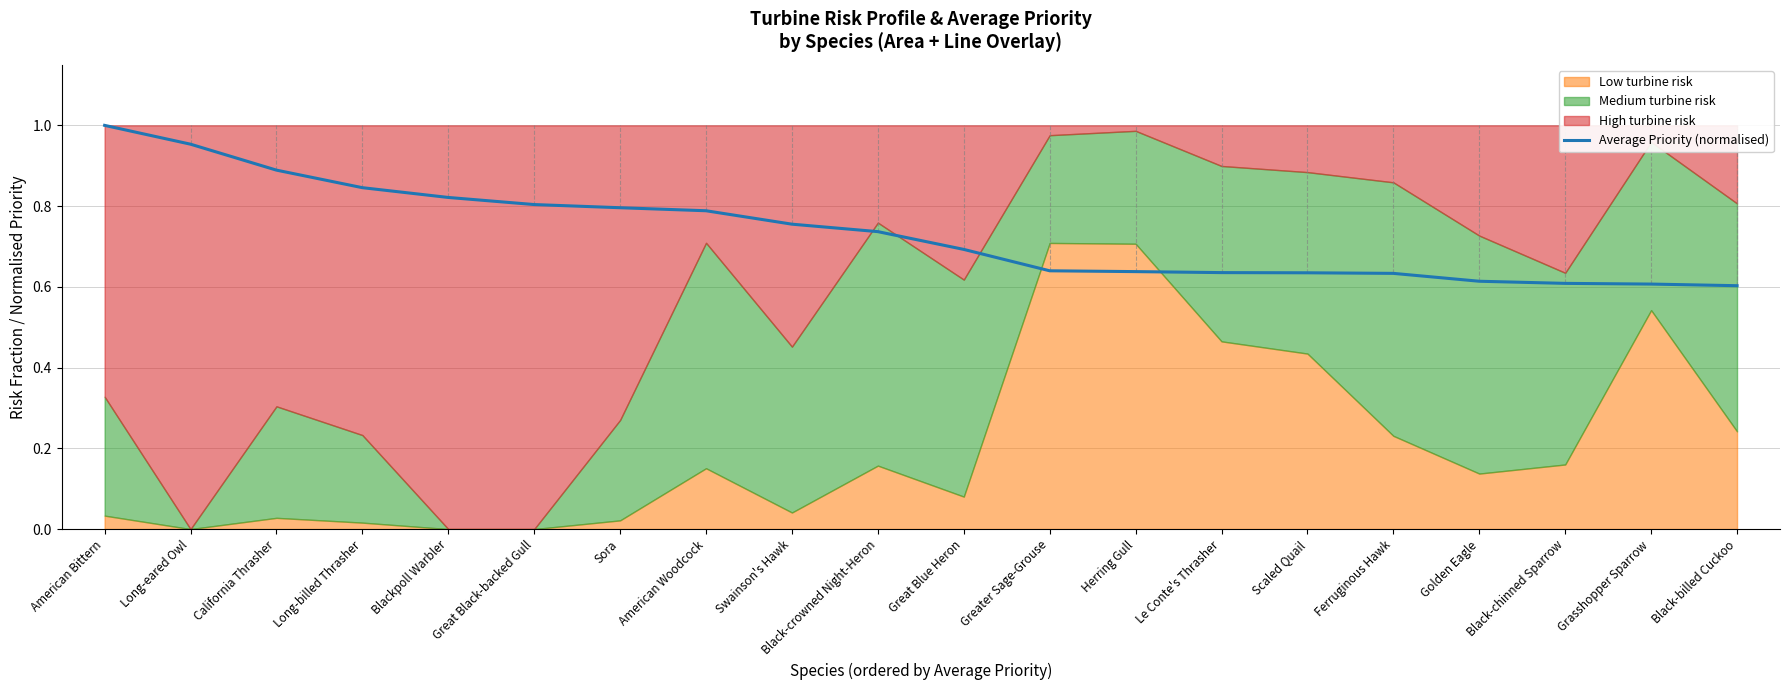

List the labels in order of value, largest first.

American Bittern, Long-eared Owl, California Thrasher, Long-billed Thrasher, Blackpoll Warbler, Great Black-backed Gull, Sora, American Woodcock, Swainson's Hawk, Black-crowned Night-Heron, Great Blue Heron, Greater Sage-Grouse, Herring Gull, Le Conte's Thrasher, Scaled Quail, Ferruginous Hawk, Golden Eagle, Black-chinned Sparrow, Grasshopper Sparrow, Black-billed Cuckoo